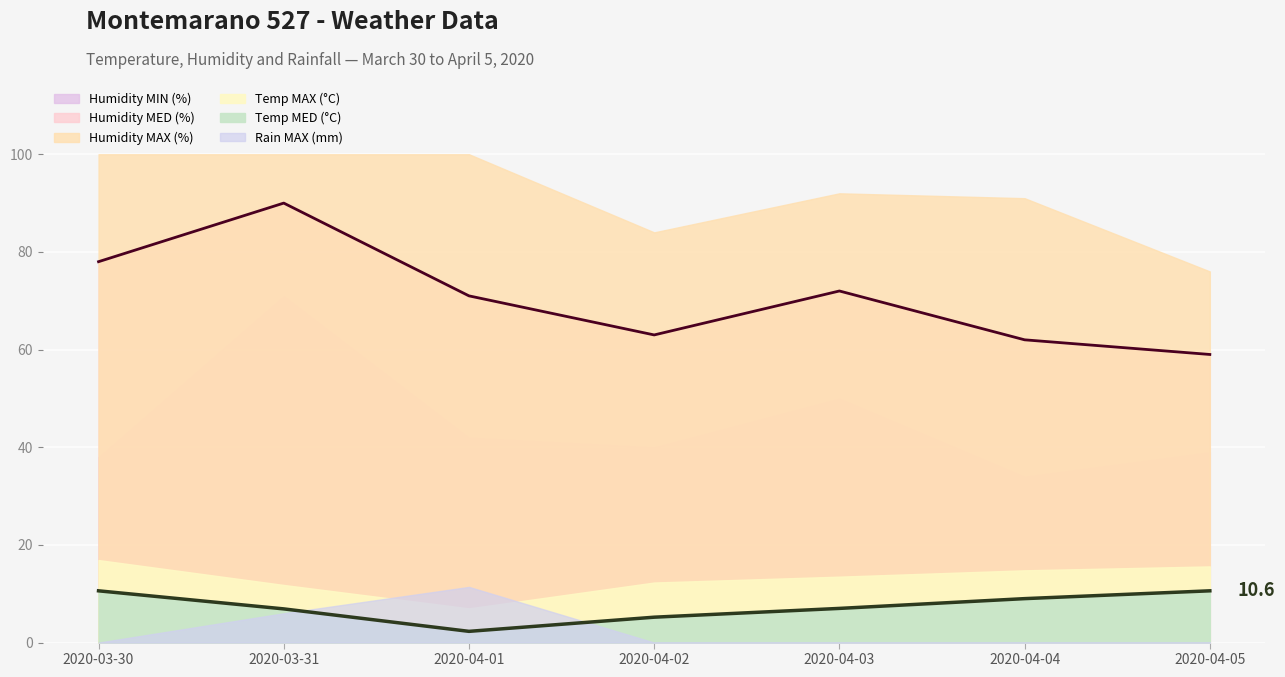

True or false: Humidity MIN (%) has more than 2 points higher than both neighbors.

False